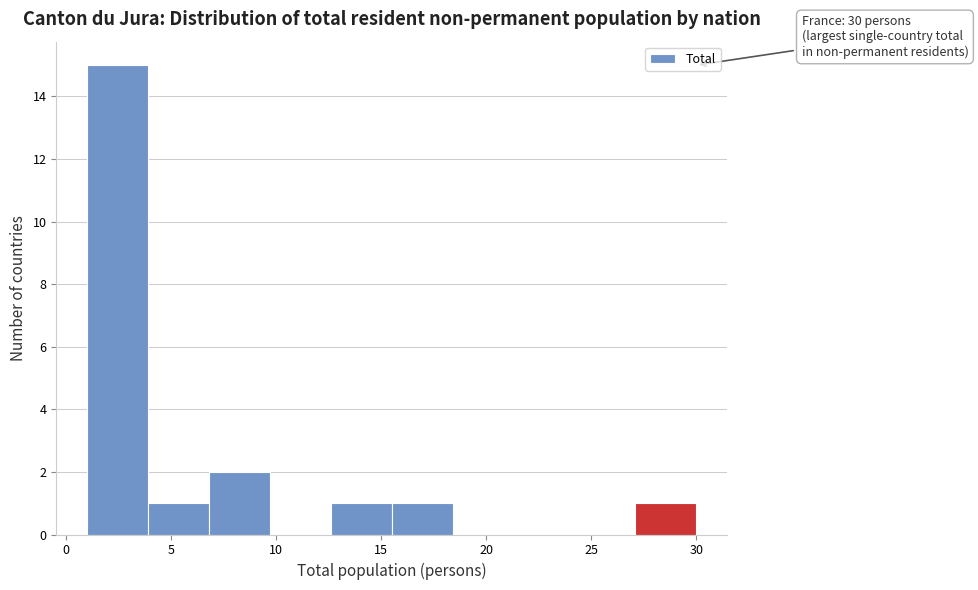

Which range on the x-axis has the tallest bar?

1.0 to 3.9